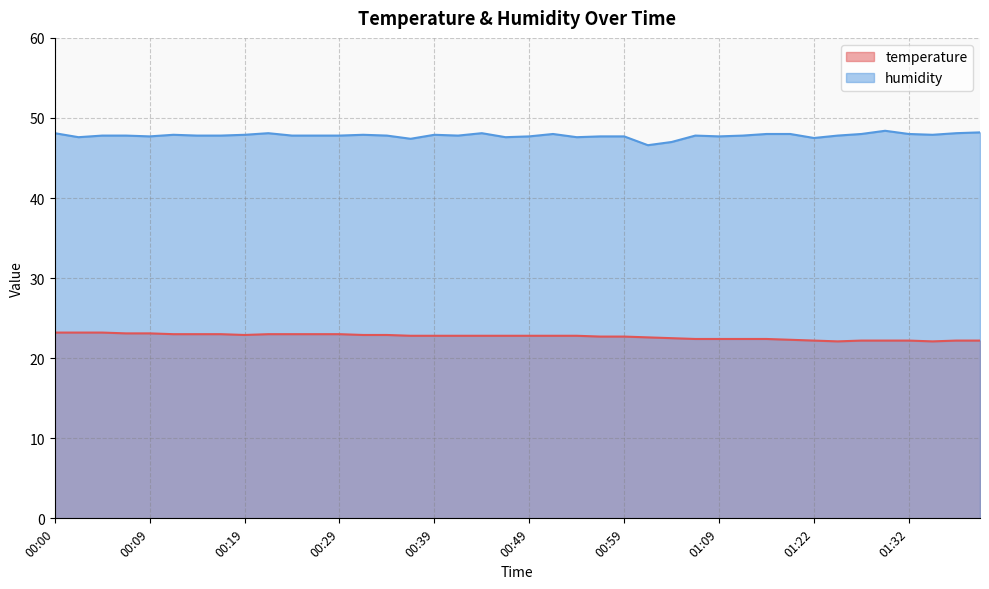

True or false: humidity and temperature cross at least once.

False